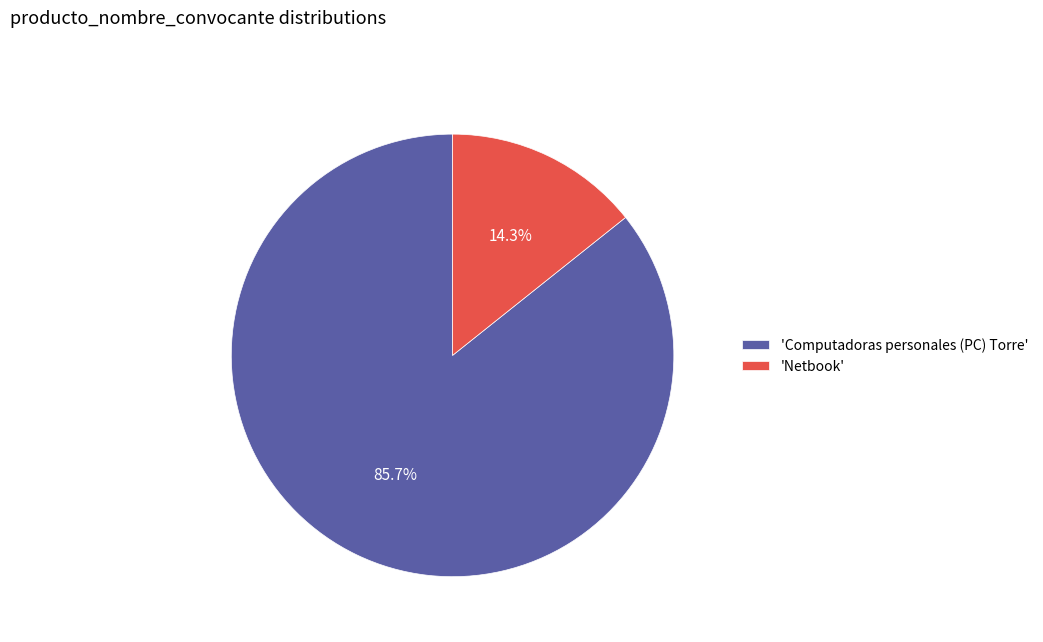

Which category has the smallest portion of the pie?

'Netbook'